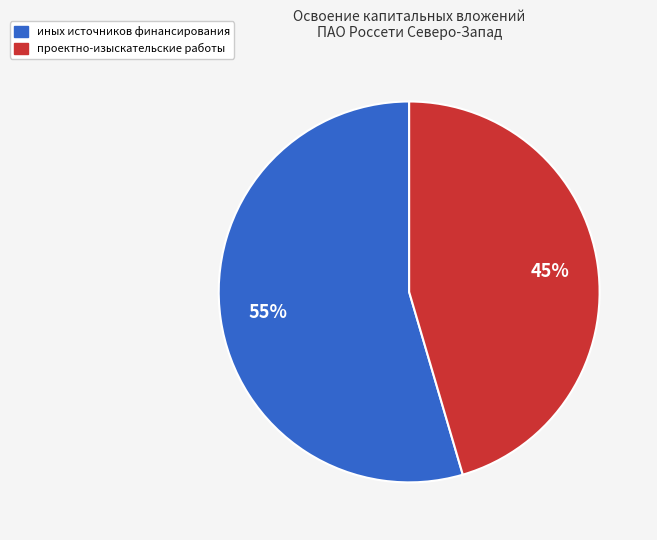

Does any single category account for the majority?

Yes